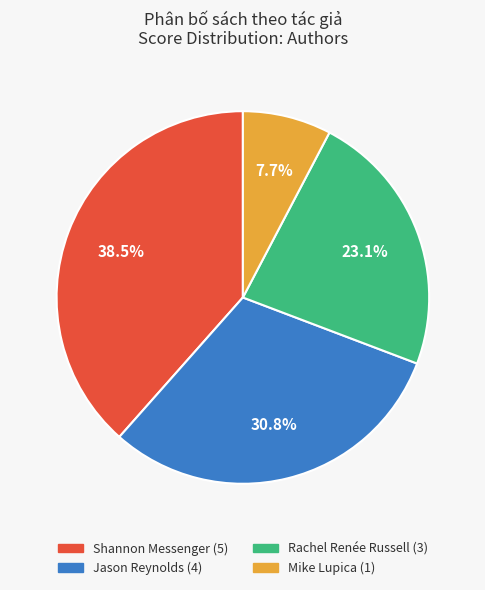

How many slices are in this pie chart?

4